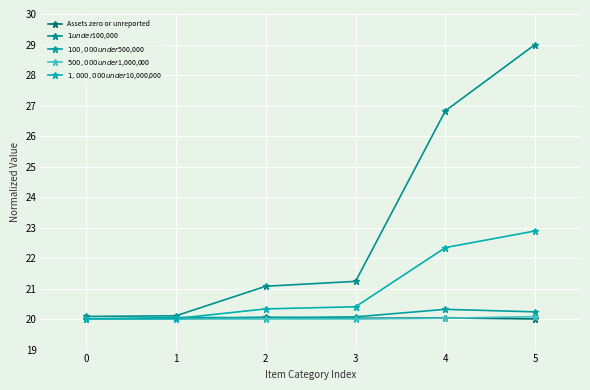

In $500,000 under $1,000,000, how many points are lower than both neighbors (excluding endpoints)?

1